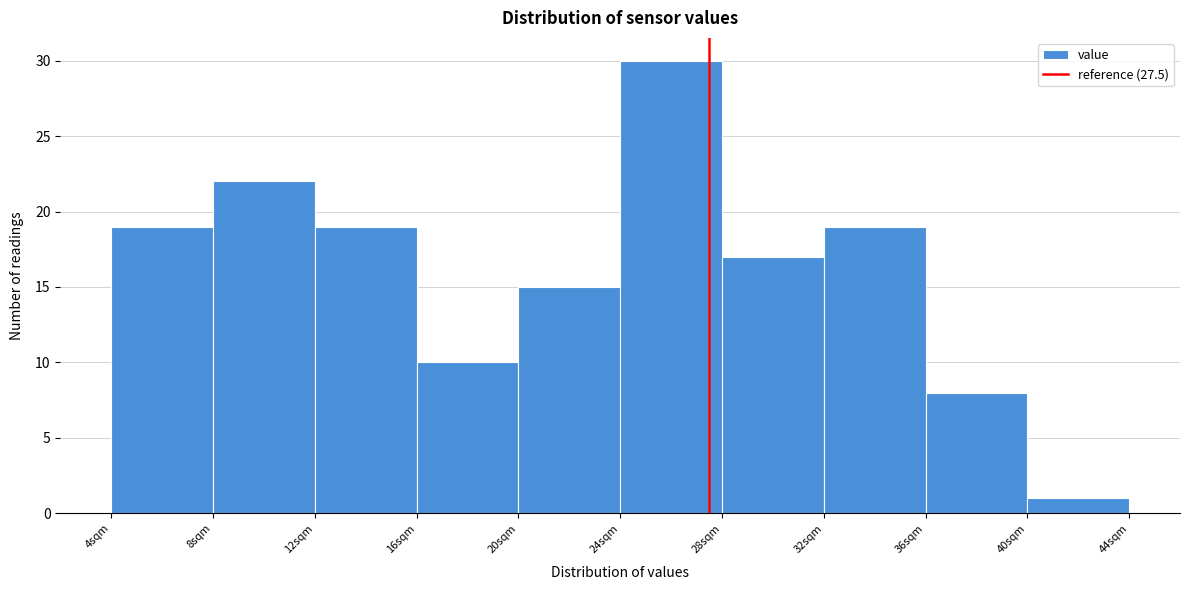

Reading left to right, list every bar in this chart as the range it spans on the x-axis followed by its height. The values are not printed on the chart, so give them approximately, as read against the axis.

4 to 8: 19
8 to 12: 22
12 to 16: 19
16 to 20: 10
20 to 24: 15
24 to 28: 30
28 to 32: 17
32 to 36: 19
36 to 40: 8
40 to 44: 1